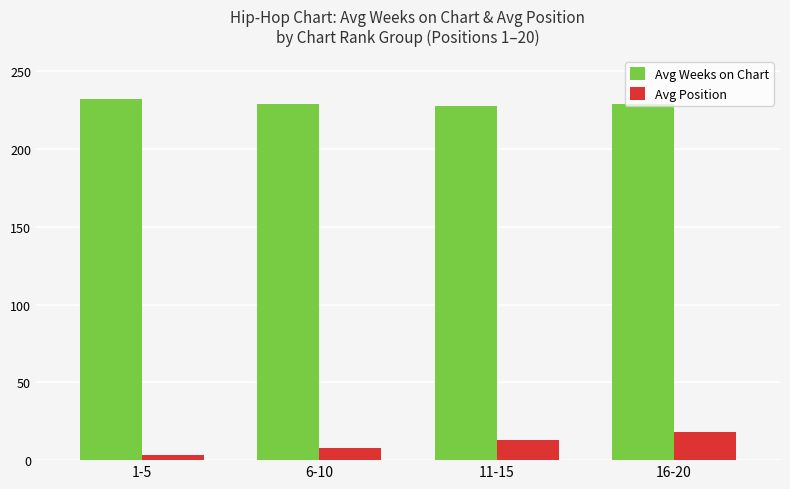

What is the label of the 1st bar from the left?

1-5